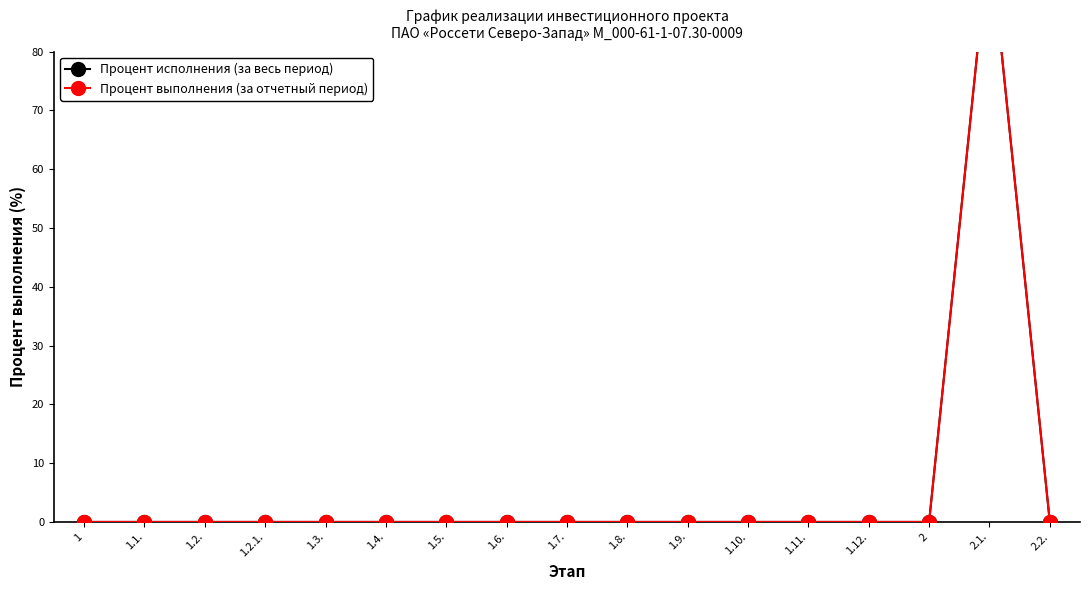

The Процент исполнения (за весь период) series shows 0 at 1.7.. True or false?

True